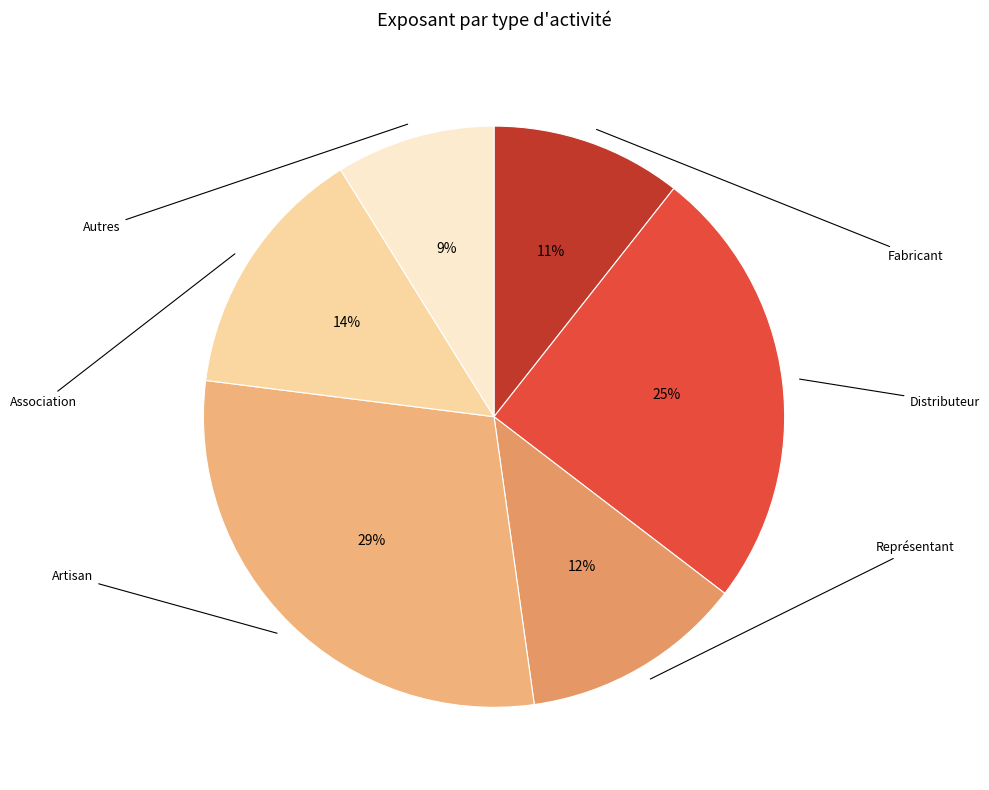

To the nearest percent, what portion does Fabricant represent?

11%